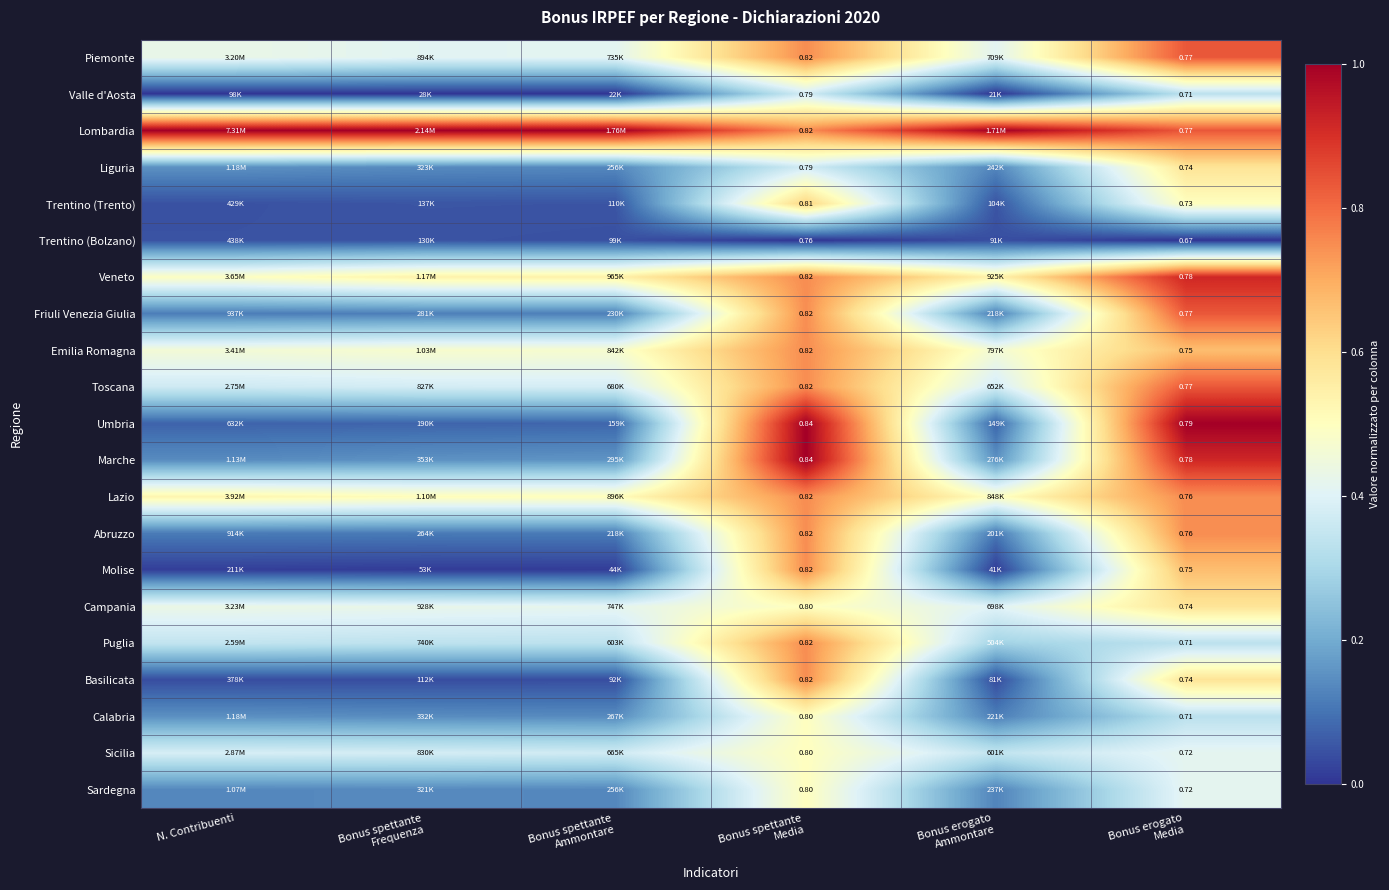

Count the Valle d'Aosta values in the range 0 to 1.

6